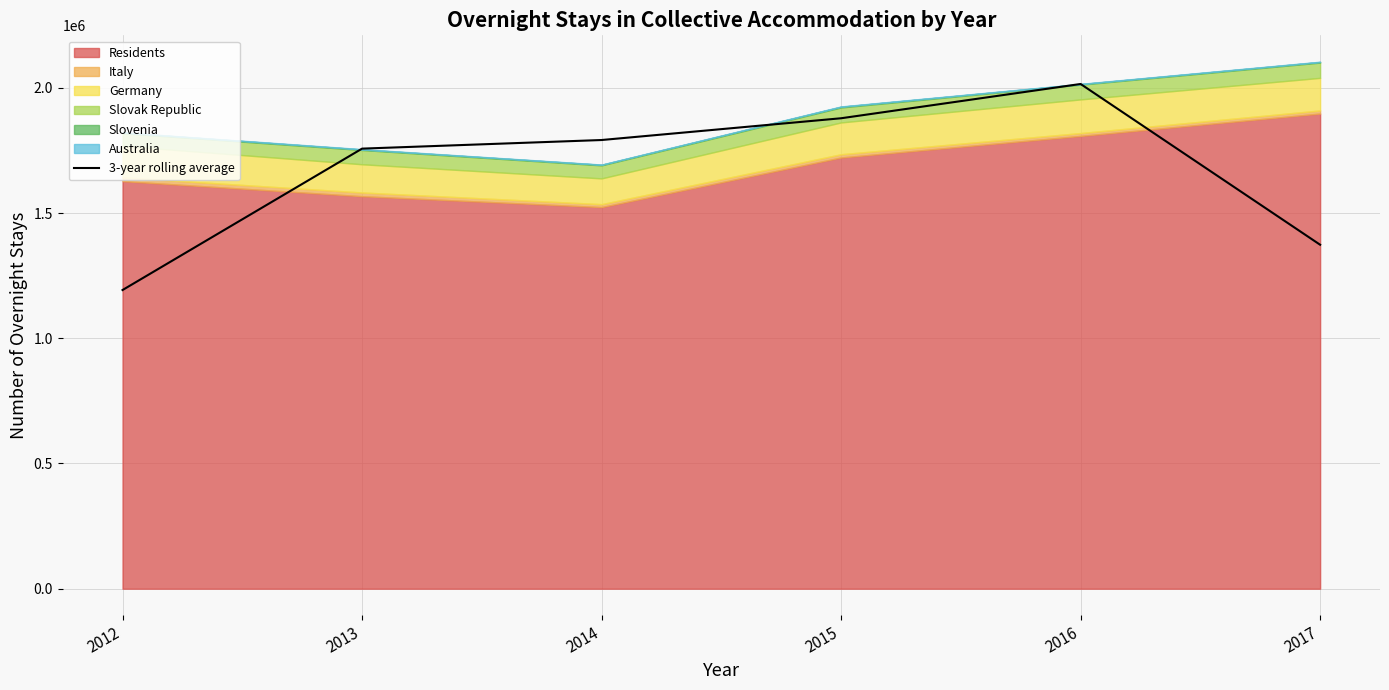

Which label corresponds to the largest value in the chart?

2016